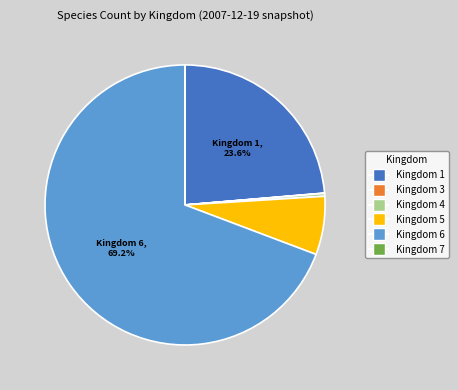

Between Kingdom 5 and Kingdom 6, which is larger?

Kingdom 6